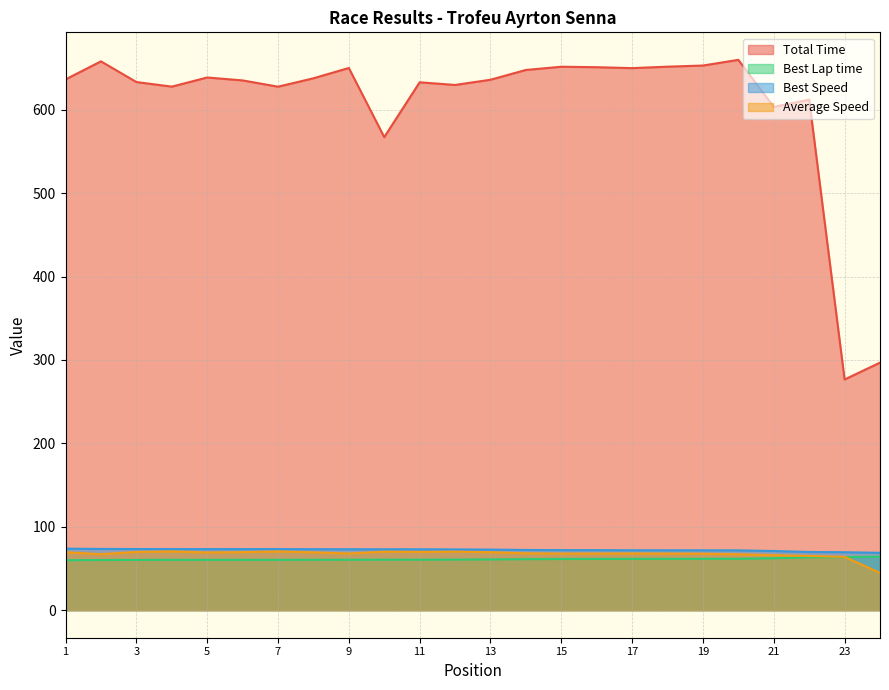

At 9, list the series in order from smallest to largest.

Best Lap time, Average Speed, Best Speed, Total Time